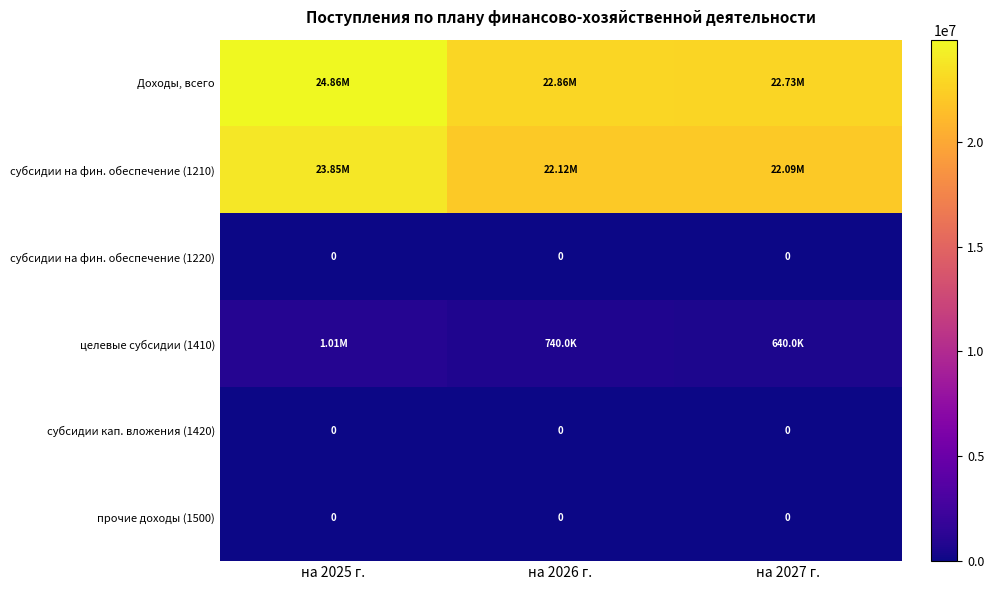

Between на 2025 г. and на 2026 г., which is larger?

на 2025 г.